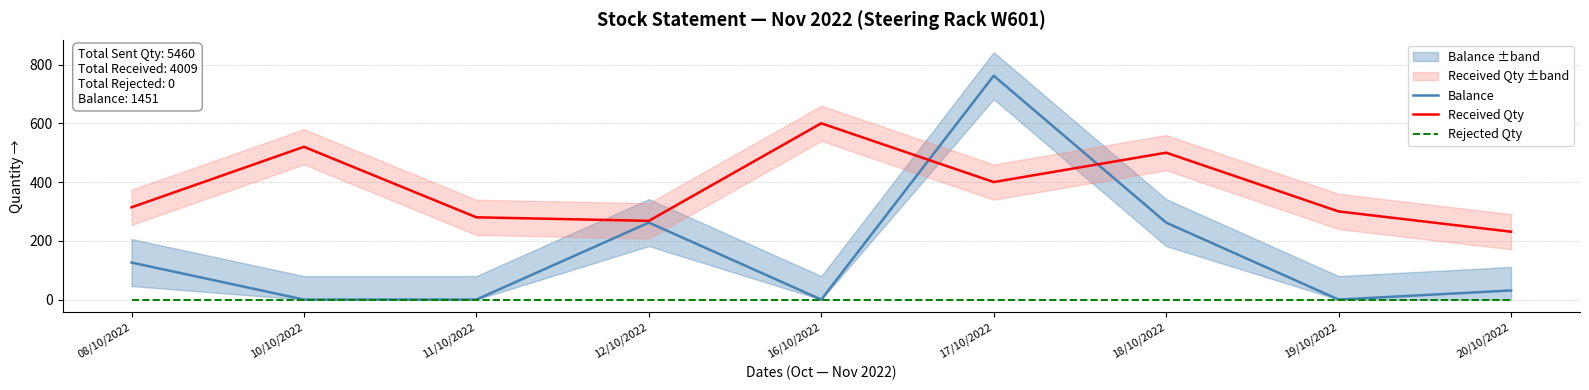

How many lines are shown in the chart?

3